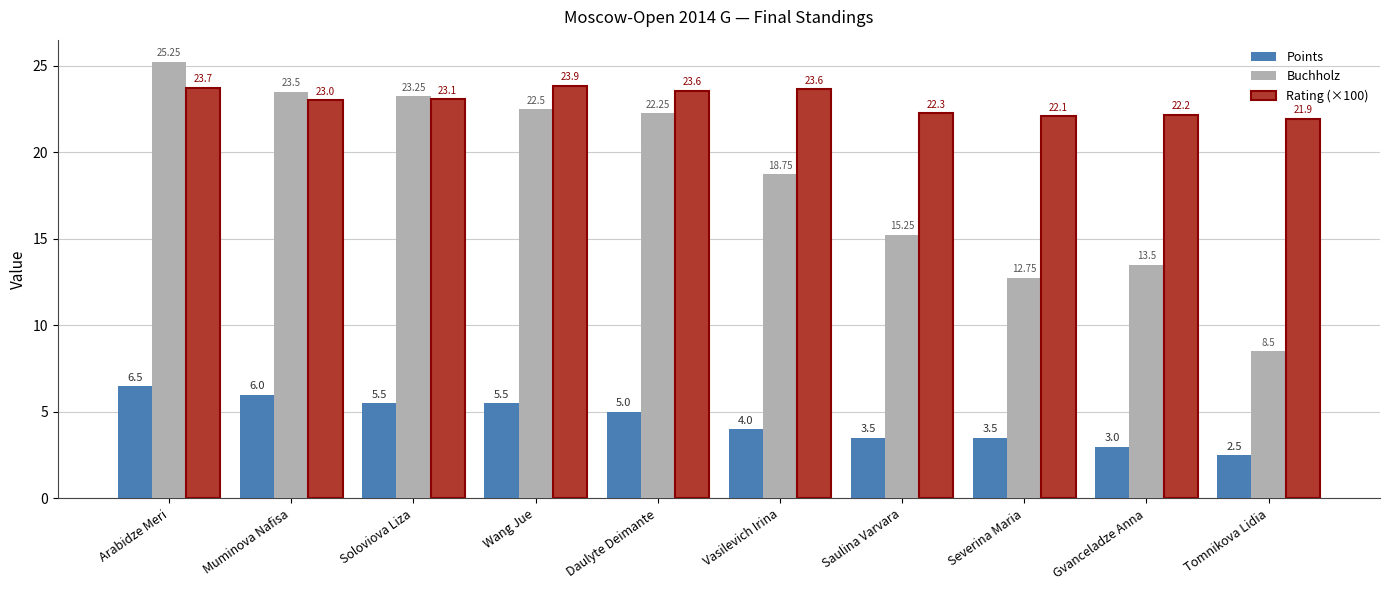

List the labels in order of Buchholz value, largest first.

Arabidze Meri, Muminova Nafisa, Soloviova Liza, Wang Jue, Daulyte Deimante, Vasilevich Irina, Saulina Varvara, Gvanceladze Anna, Severina Maria, Tomnikova Lidia